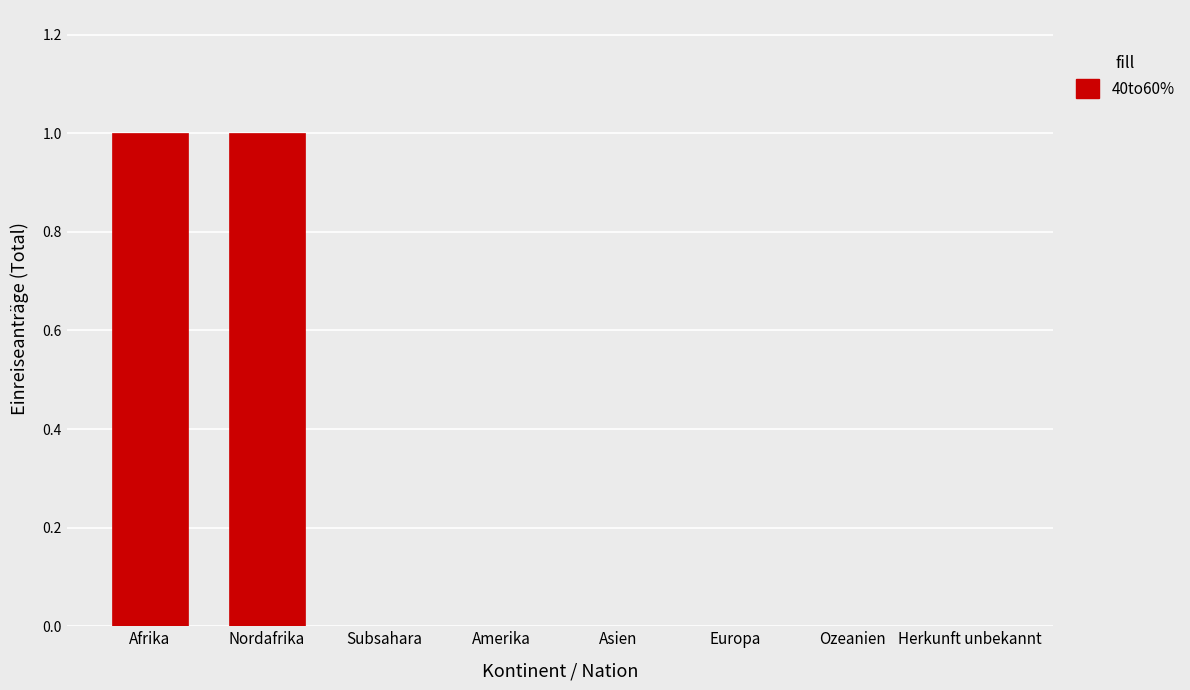

Which has a higher value, Amerika or Nordafrika?

Nordafrika